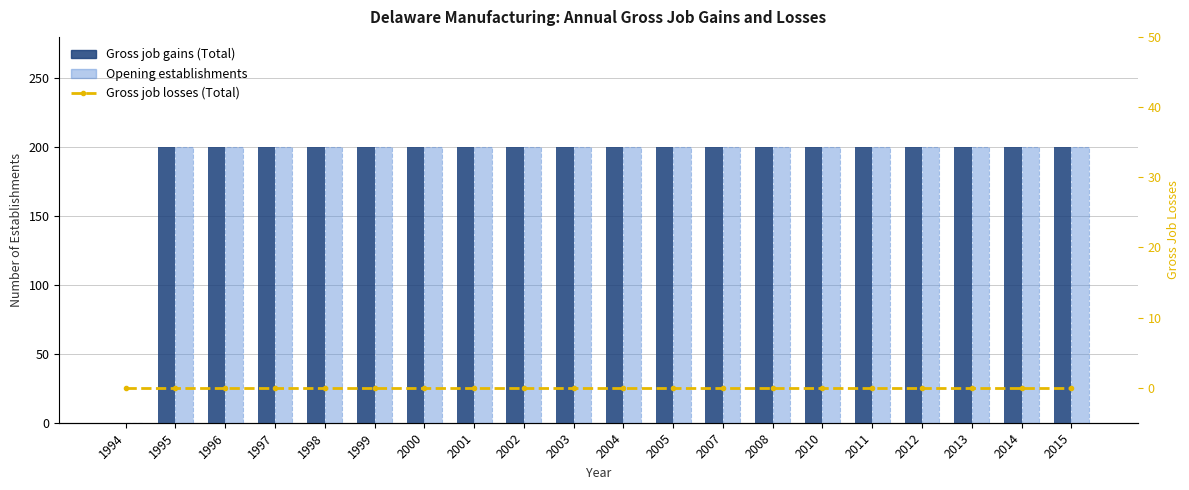

How many values in the Opening establishments series are below 200?

1